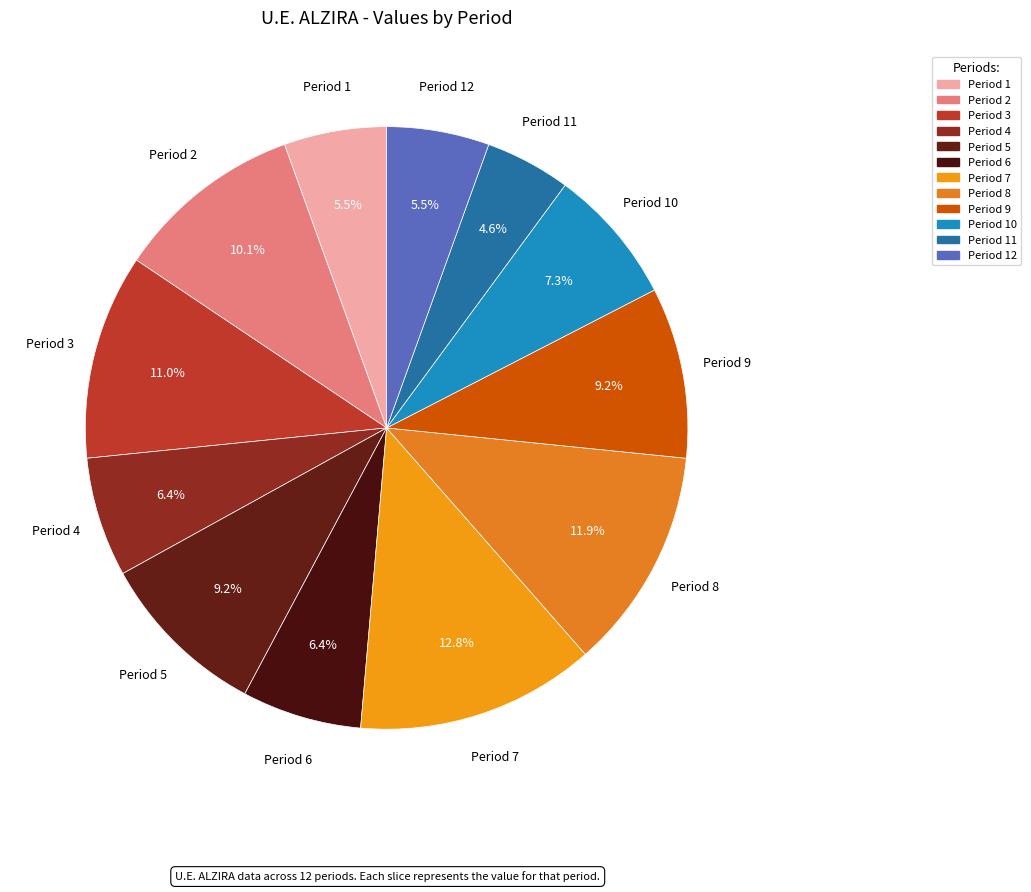

What percentage do Period 3 and Period 1 together represent?

16.5%